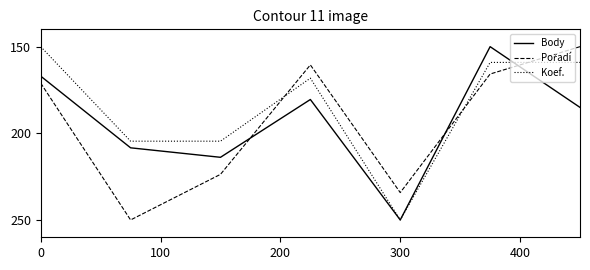

What is the maximum value for Body?

250.0